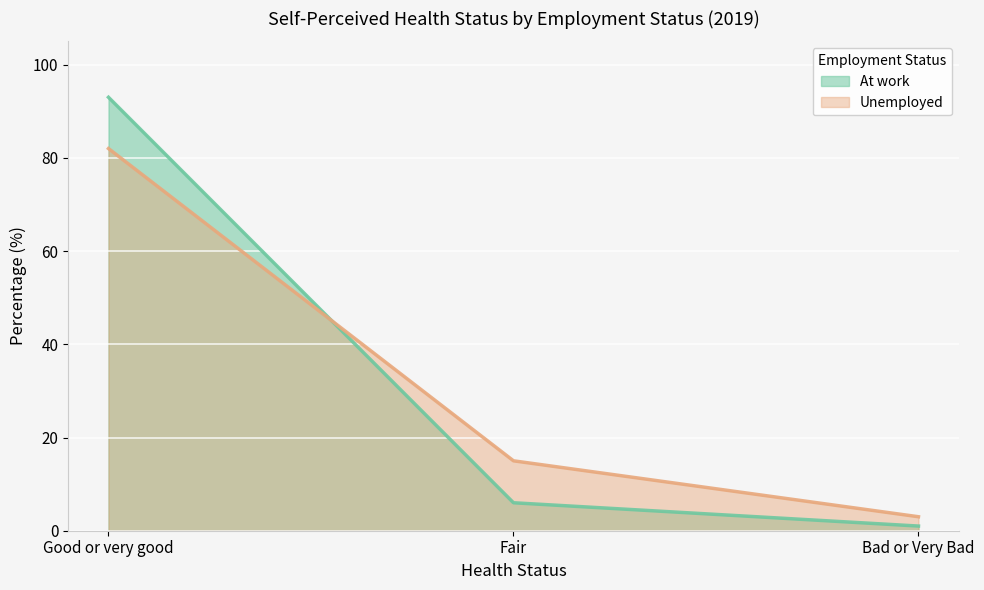

What position from the right is Bad or Very Bad?

1